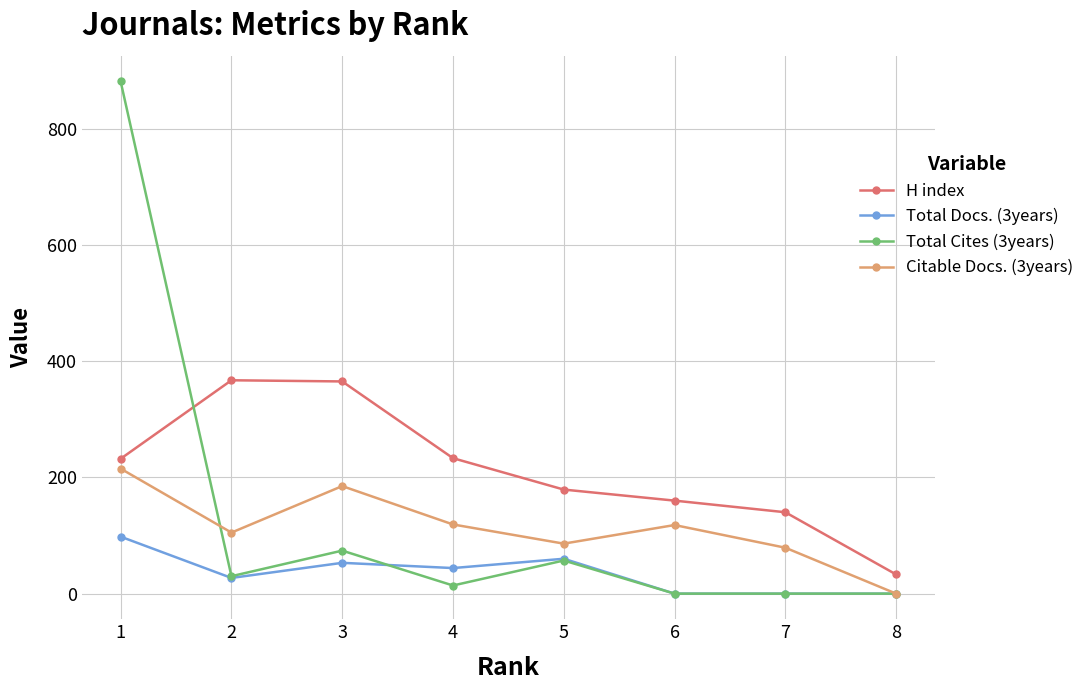

At how many categories does at least one series exceed 202?

4